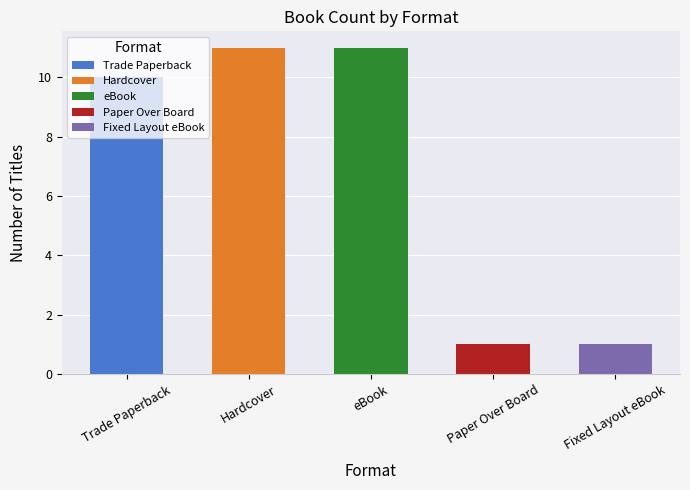

Read the value at Trade Paperback, to the nearest 5.

10